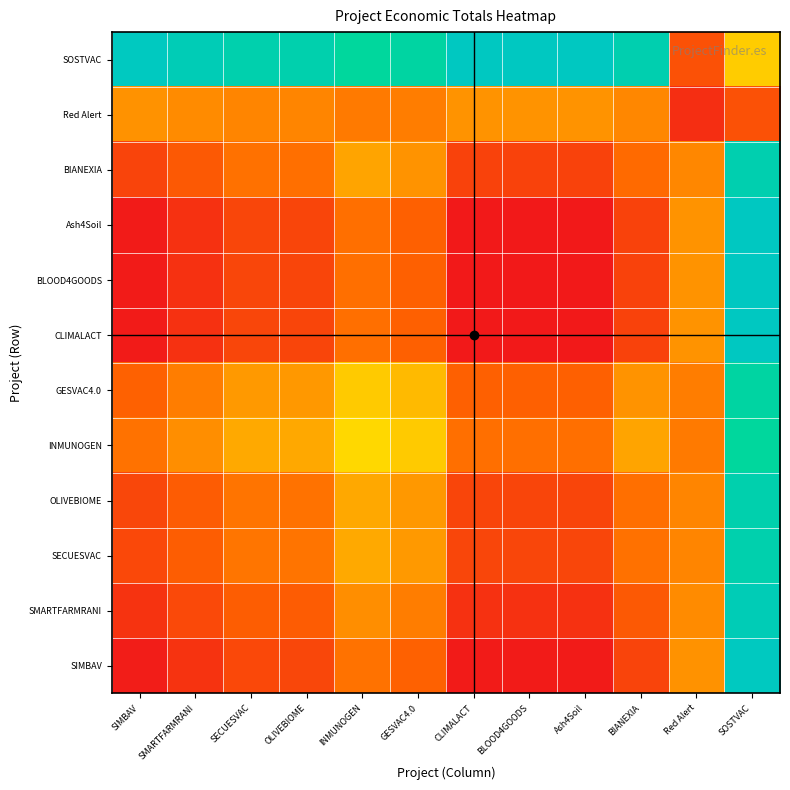

What is the total value across all series at Red Alert?

2.0